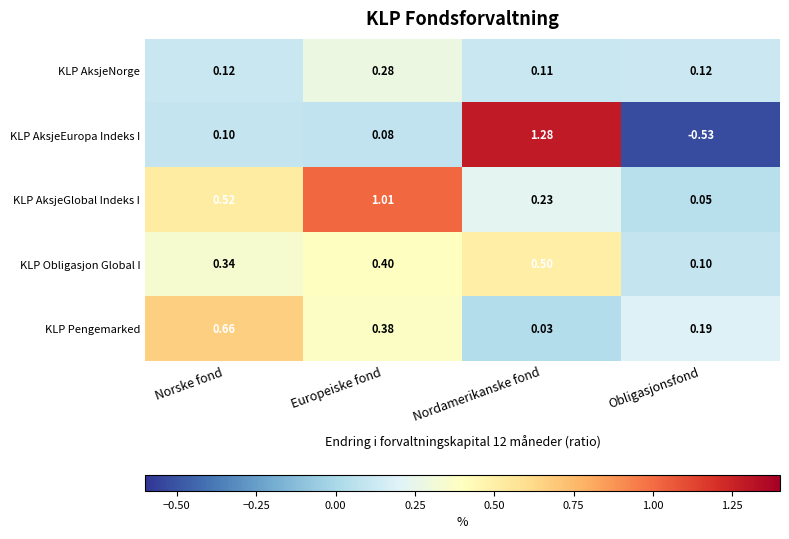

How many data points does each series have?

4